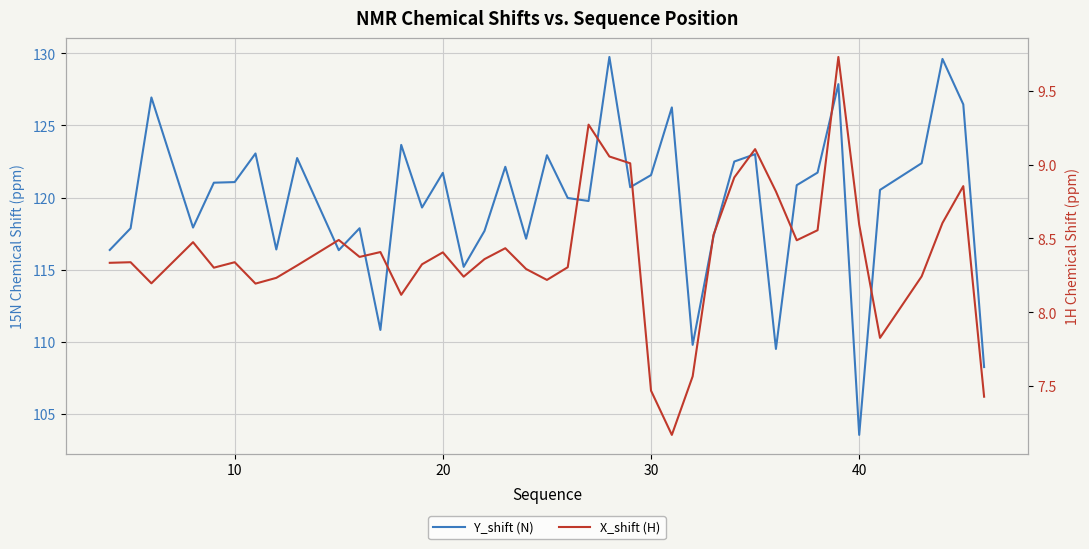

The Y_shift (N) series shows 209.8 at 20. True or false?

False